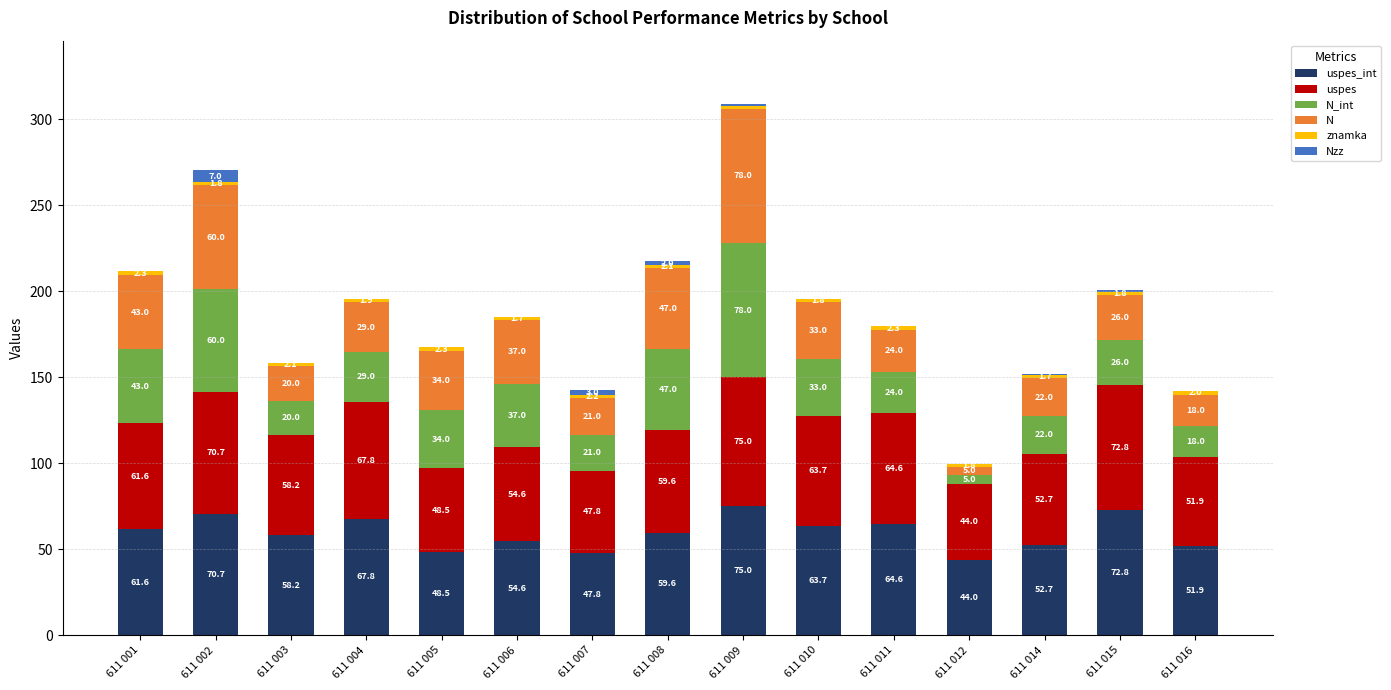

What is the total value across all series at 611 004?

195.5